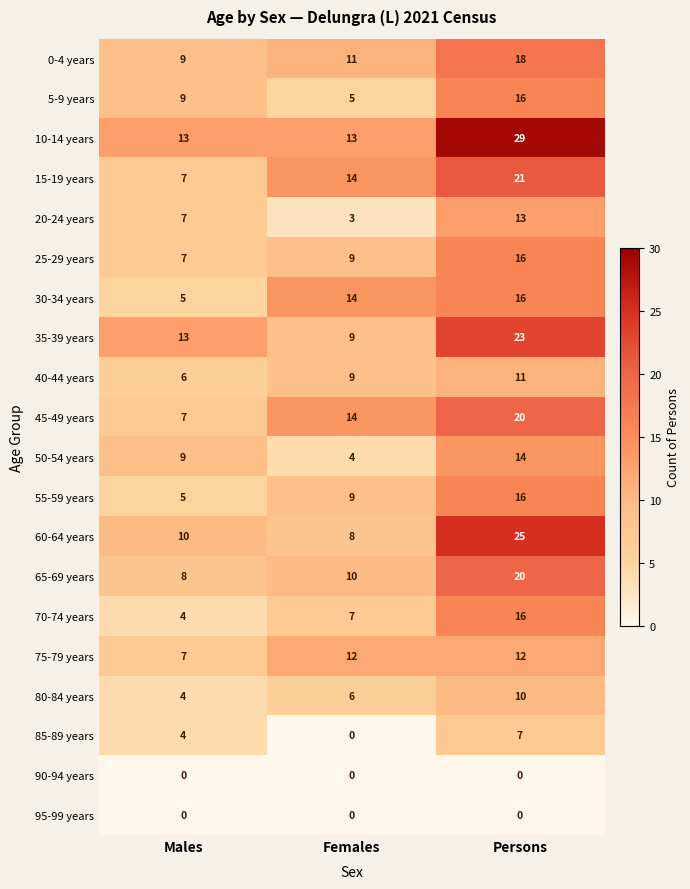

Which category has the highest value in the 60-64 years series?

Persons